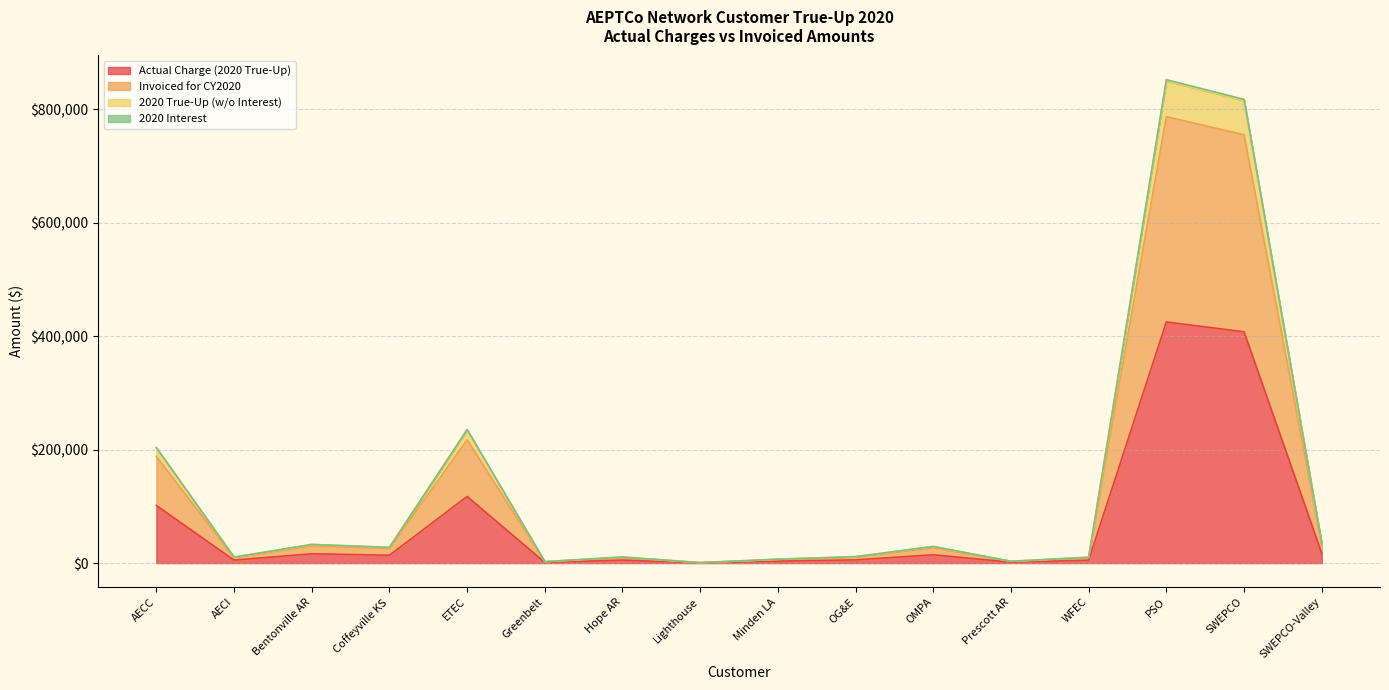

What is the average value of the Actual Charge (2020 True-Up) series?

71385.8